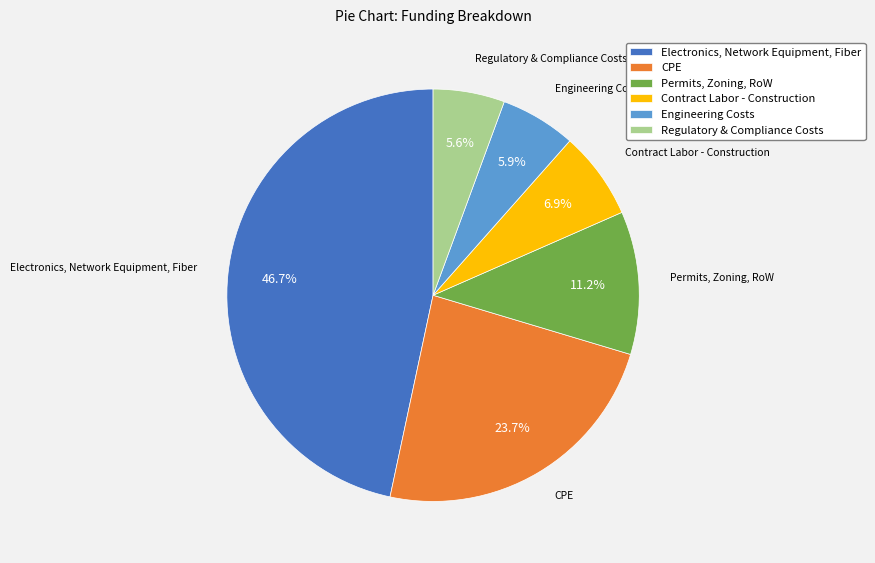

True or false: CPE accounts for 10% of the total.

False